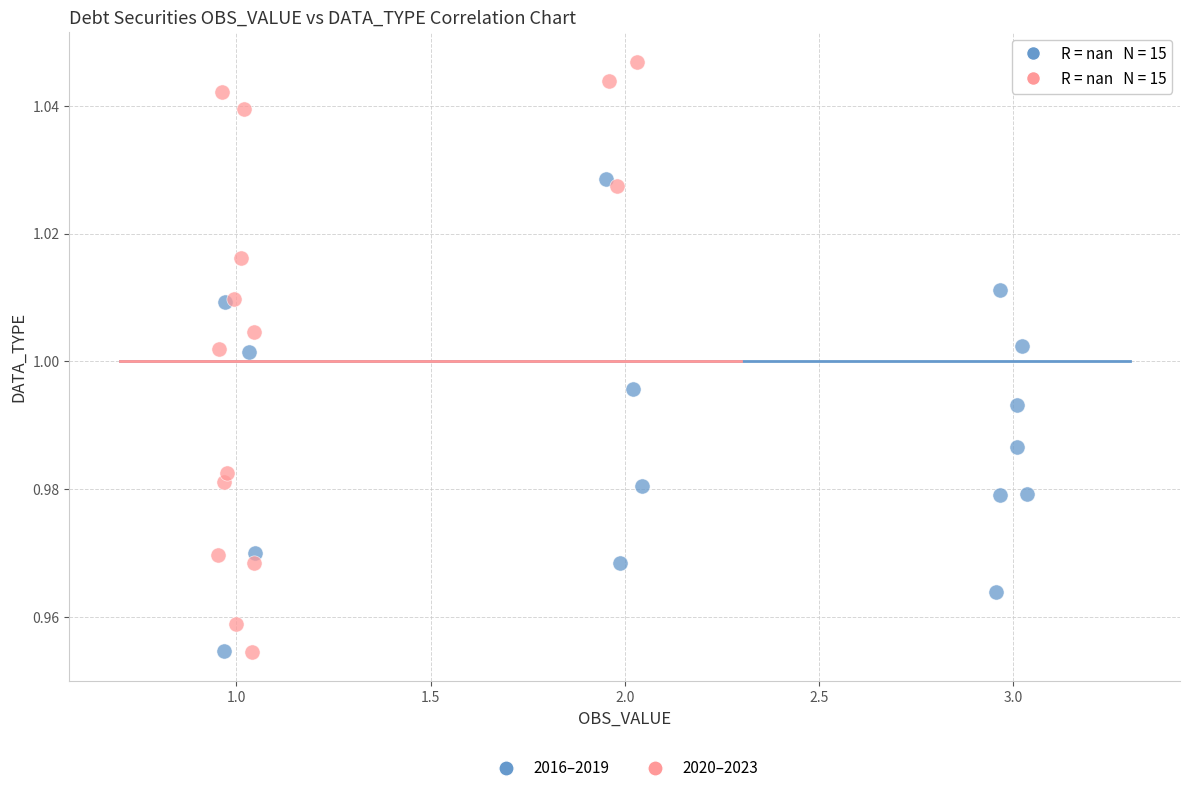

Which series has the largest Y range (max minus min)?

2020–2023